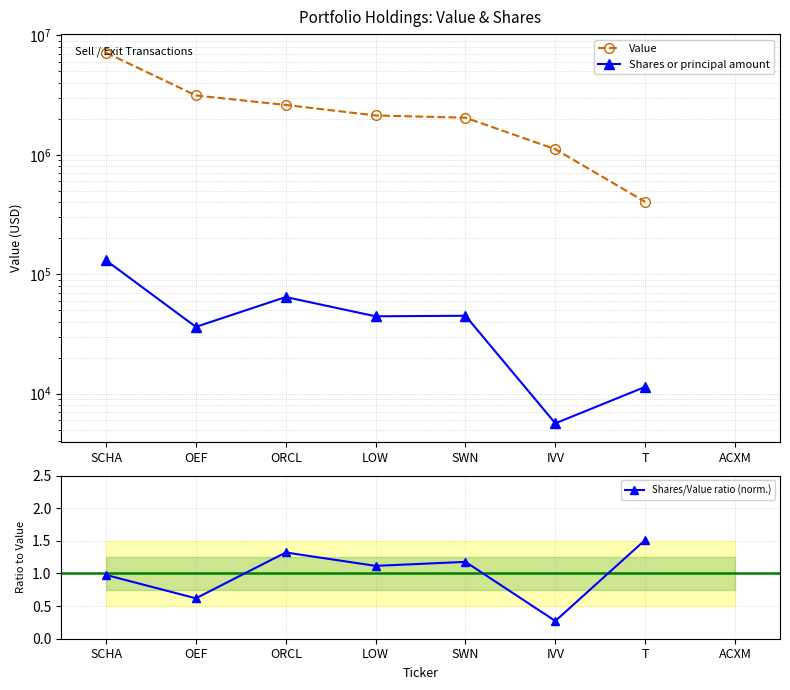

Which series changed the most between SCHA and OEF?

Value